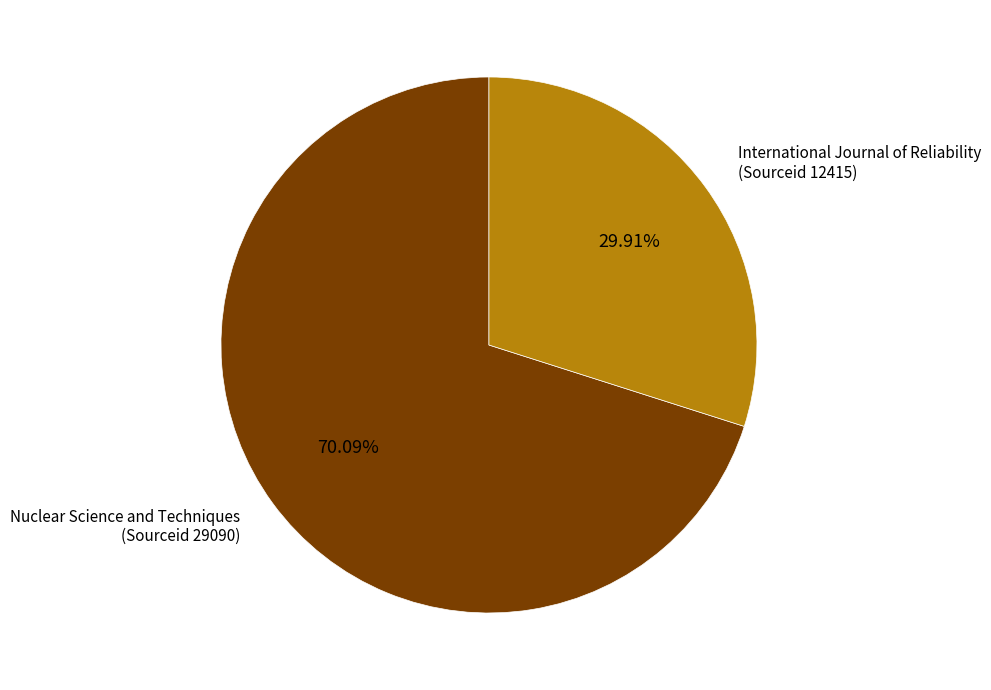

Do International Journal of Reliability (Sourceid 12415) and Nuclear Science and Techniques (Sourceid 29090) together represent more than half of the pie?

Yes